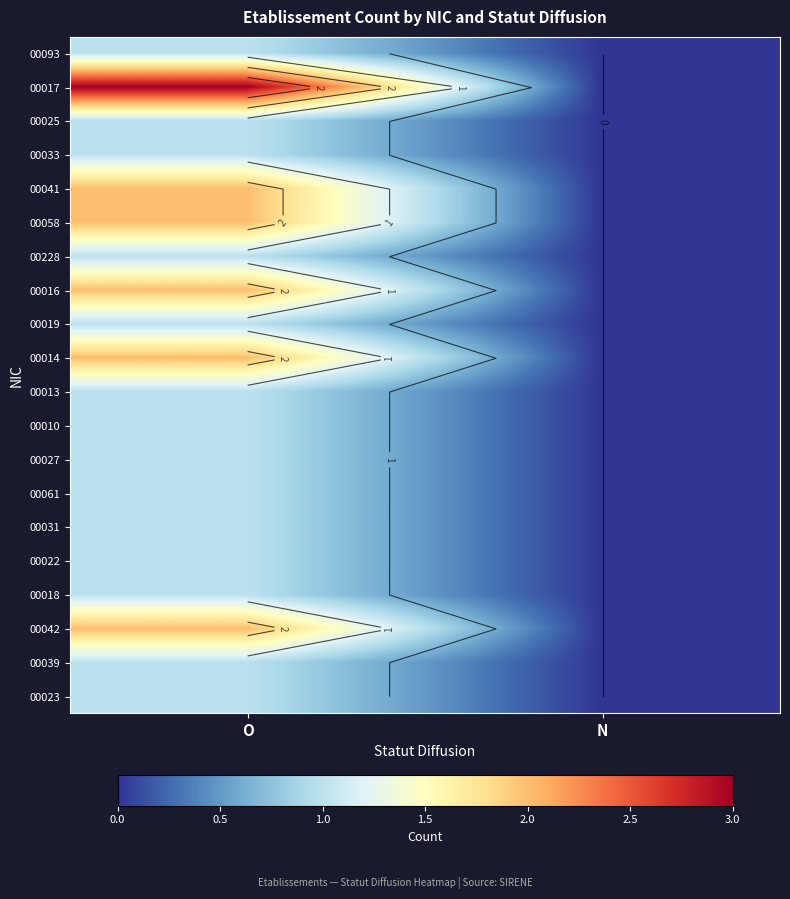

What is the sum of all 00031 values?

1